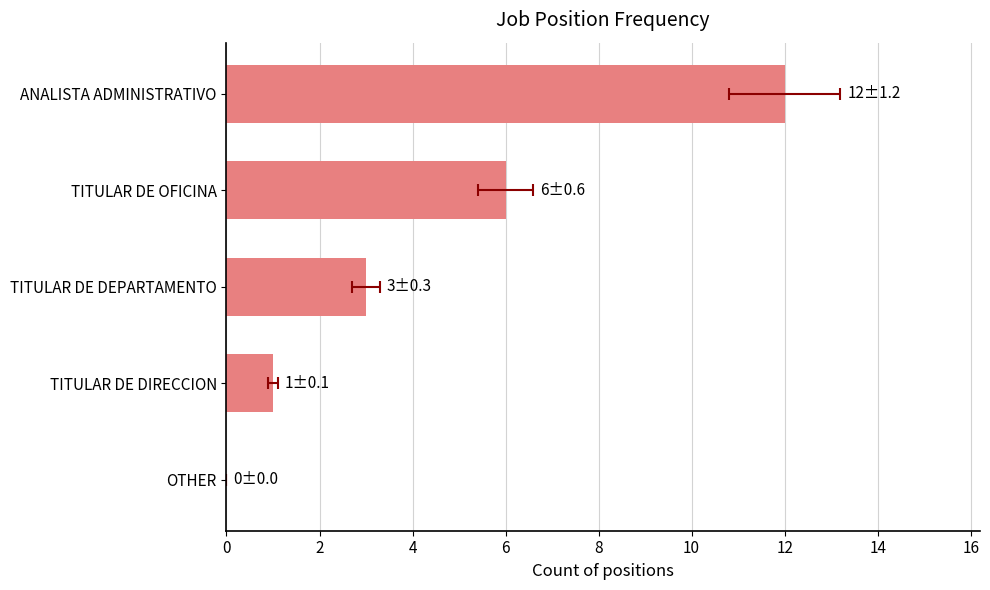

What is the value of the 4th bar from the left?

6